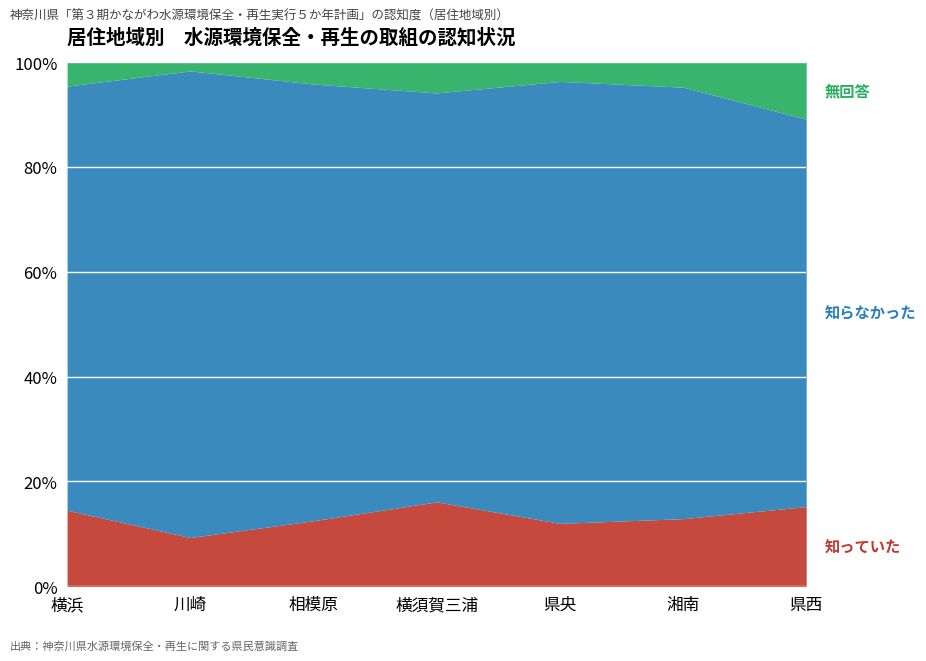

Is it true that 知っていた equals 9.3 at 川崎?

True